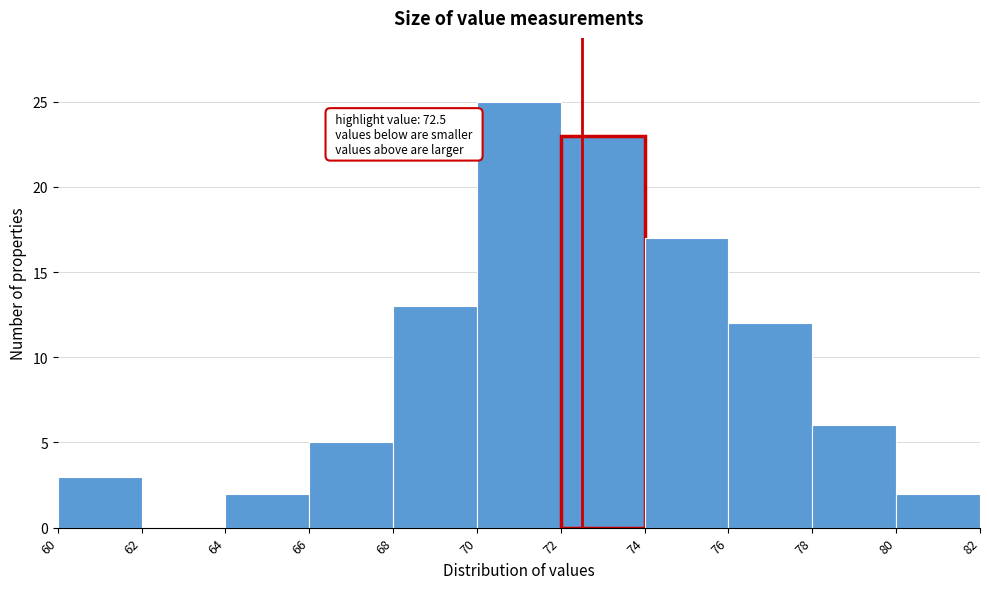

Over which range of the x-axis is the bar tallest?

70 to 72